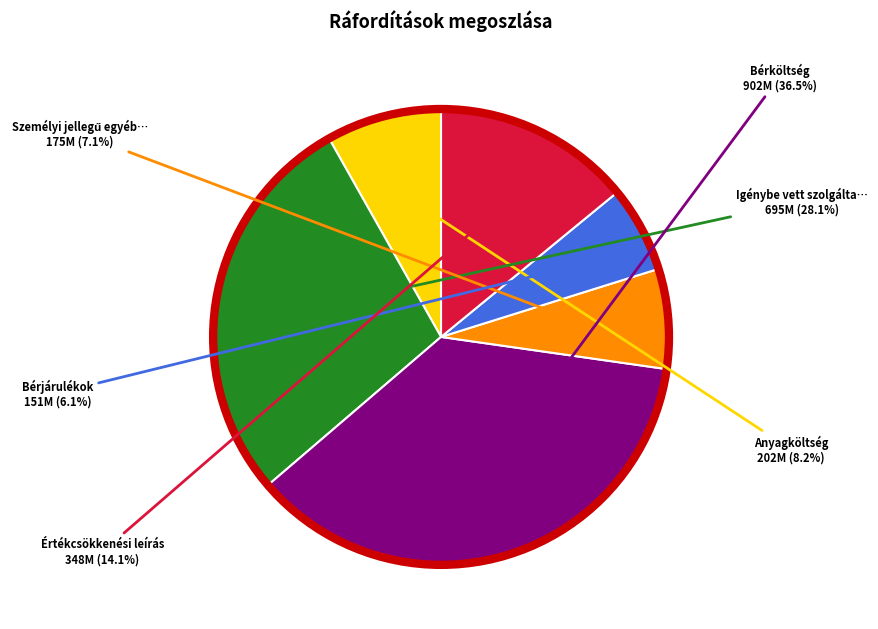

Is there any slice that represents more than half of the pie?

No